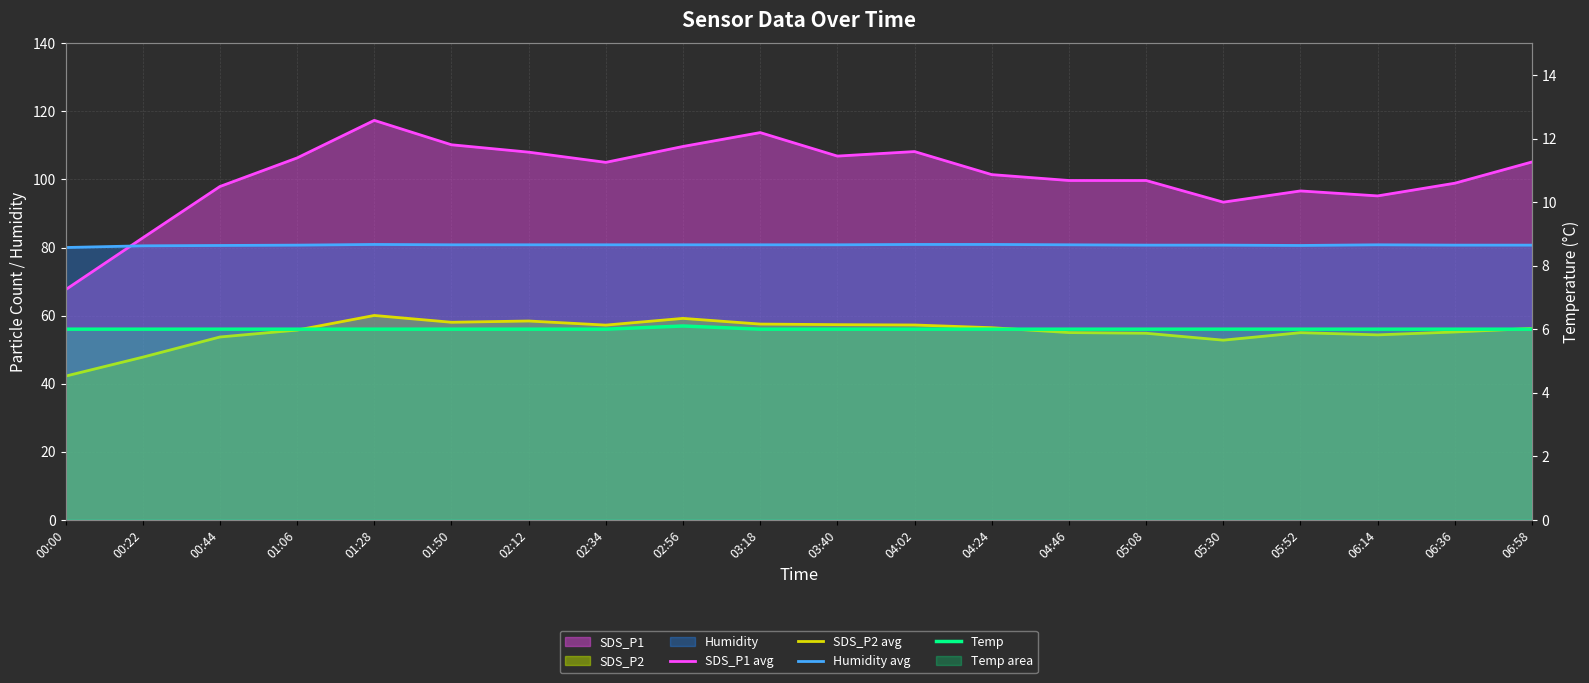

True or false: Humidity avg and SDS_P2 avg intersect in this chart.

False